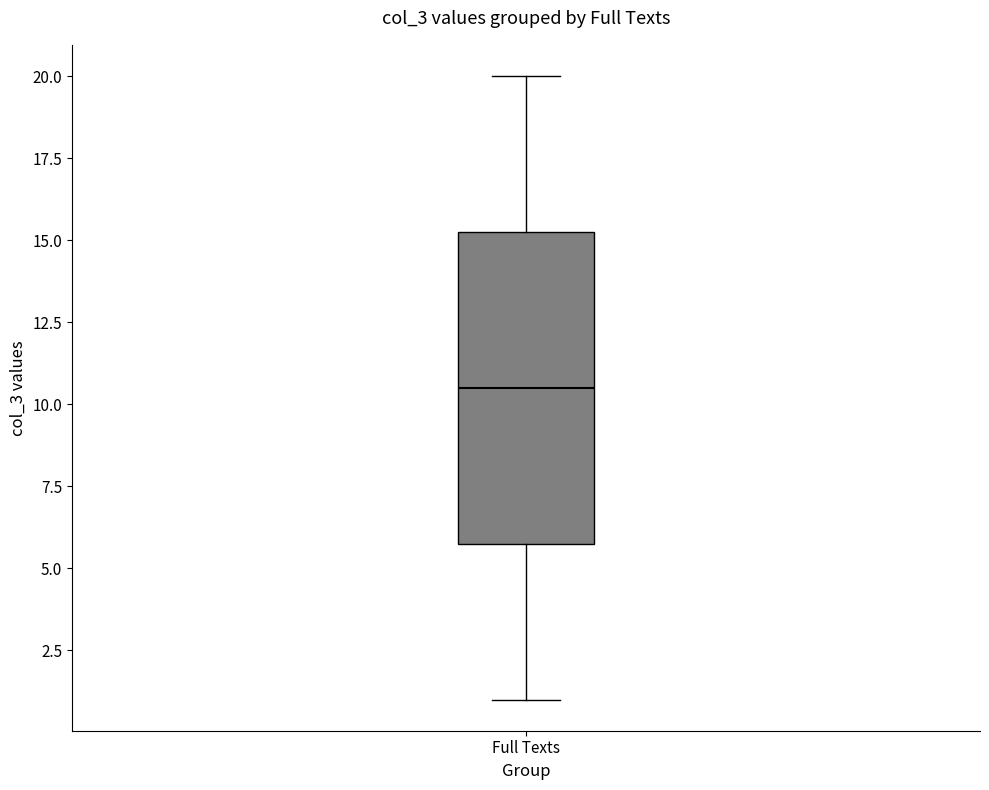

Read this box plot against the y-axis: the position of the median line, the range covered by the box, and the ends of both whiskers. The values are not printed on the chart, so give them approximately, as read against the axis.

median 10.5, box 6.0 to 15.5, whiskers 1.0 to 20.0